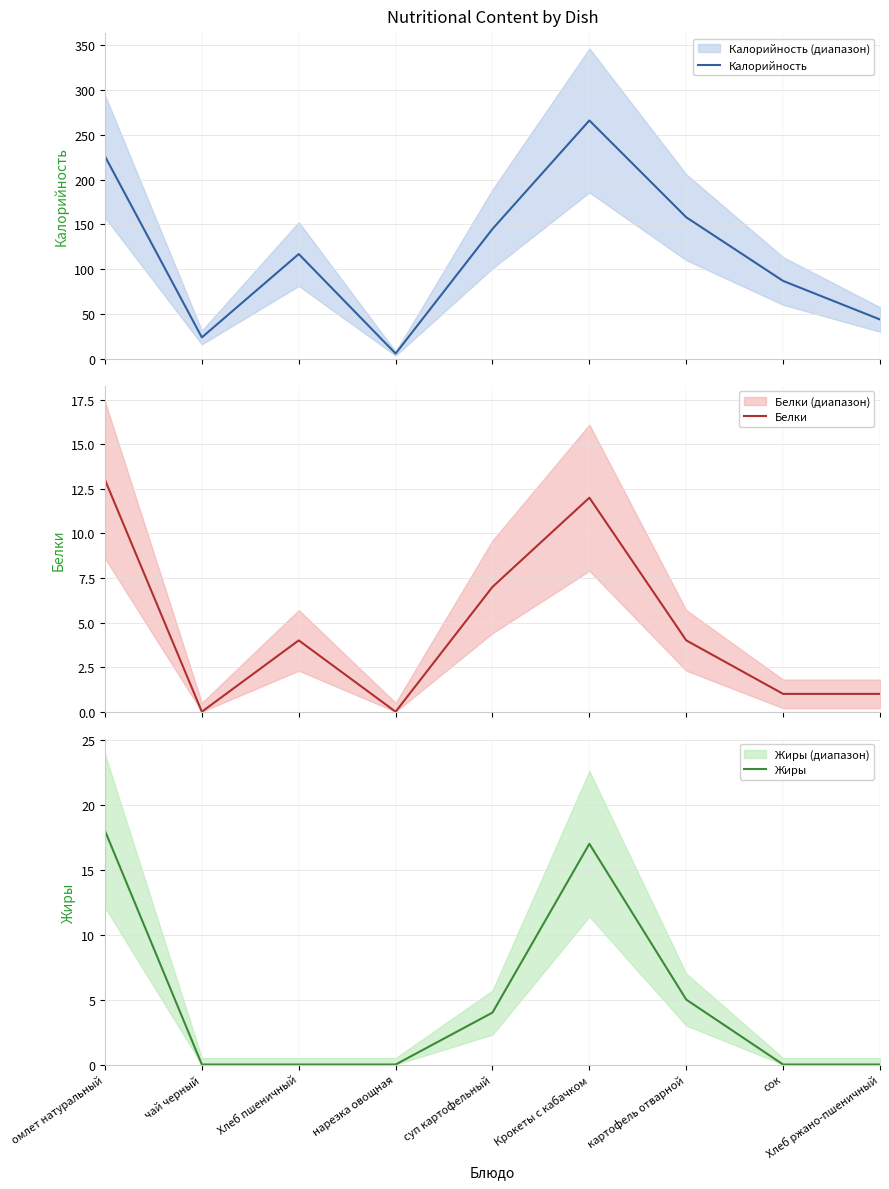

Is it true that Белки equals 0 at нарезка овощная?

True